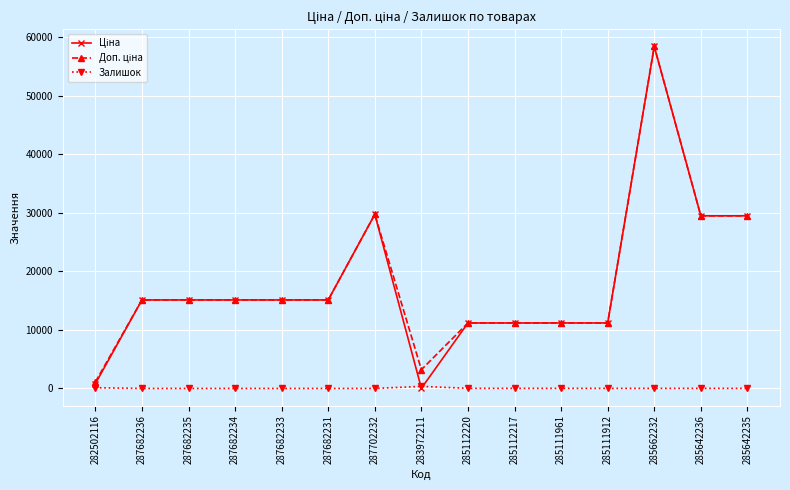

How many data points in Залишок are less than 14?

7